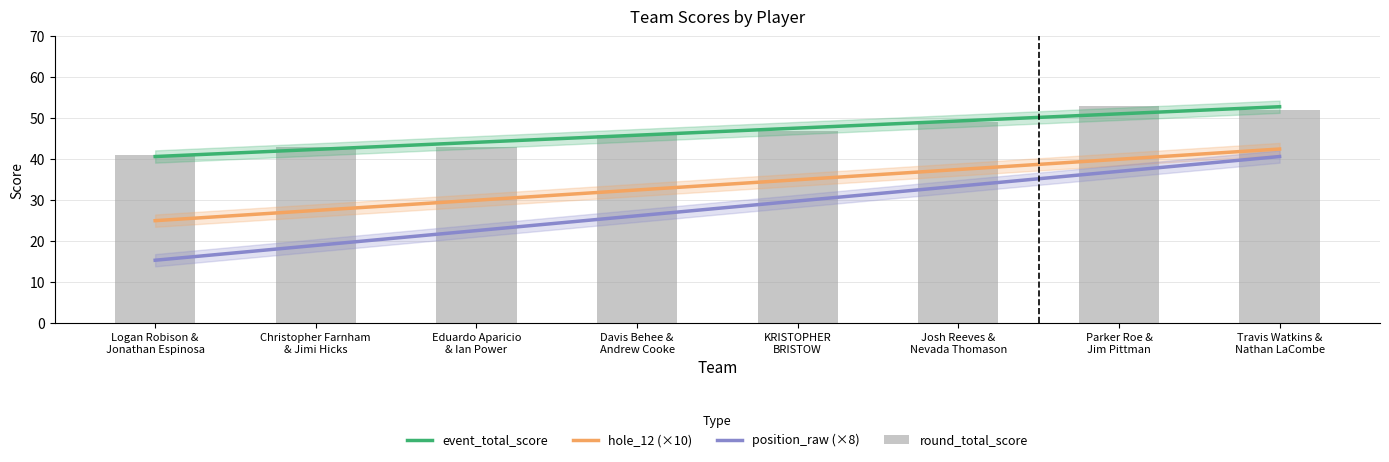

Reading left to right, transcribe all the data shown in this chart.

event_total_score: Logan Robison &
Jonathan Espinosa=40.7	Christopher Farnham
& Jimi Hicks=42.4	Eduardo Aparicio
& Ian Power=44.1	Davis Behee &
Andrew Cooke=45.9	KRISTOPHER
BRISTOW=47.6	Josh Reeves &
Nevada Thomason=49.4	Parker Roe &
Jim Pittman=51.1	Travis Watkins &
Nathan LaCombe=52.8
hole_12 (×10): Logan Robison &
Jonathan Espinosa=25.0	Christopher Farnham
& Jimi Hicks=27.5	Eduardo Aparicio
& Ian Power=30.0	Davis Behee &
Andrew Cooke=32.5	KRISTOPHER
BRISTOW=35.0	Josh Reeves &
Nevada Thomason=37.5	Parker Roe &
Jim Pittman=40.0	Travis Watkins &
Nathan LaCombe=42.5
position_raw (×8): Logan Robison &
Jonathan Espinosa=15.3	Christopher Farnham
& Jimi Hicks=19.0	Eduardo Aparicio
& Ian Power=22.6	Davis Behee &
Andrew Cooke=26.2	KRISTOPHER
BRISTOW=29.8	Josh Reeves &
Nevada Thomason=33.4	Parker Roe &
Jim Pittman=37.0	Travis Watkins &
Nathan LaCombe=40.7
round_total_score: Logan Robison &
Jonathan Espinosa=41.0	Christopher Farnham
& Jimi Hicks=43.0	Eduardo Aparicio
& Ian Power=43.0	Davis Behee &
Andrew Cooke=46.0	KRISTOPHER
BRISTOW=47.0	Josh Reeves &
Nevada Thomason=49.0	Parker Roe &
Jim Pittman=53.0	Travis Watkins &
Nathan LaCombe=52.0